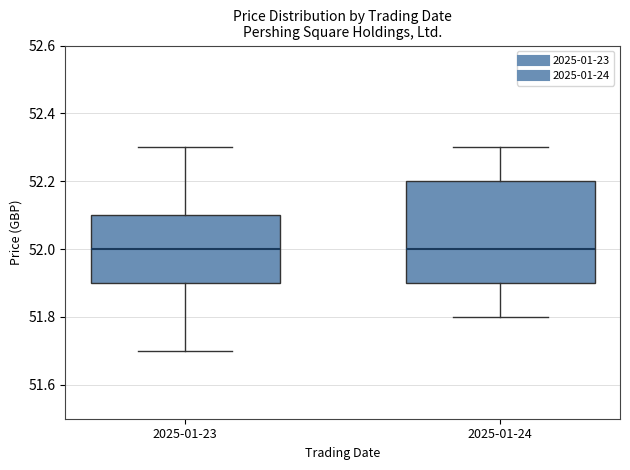

Comparing the boxes themselves (not the whiskers), which one is the tallest?

2025-01-24